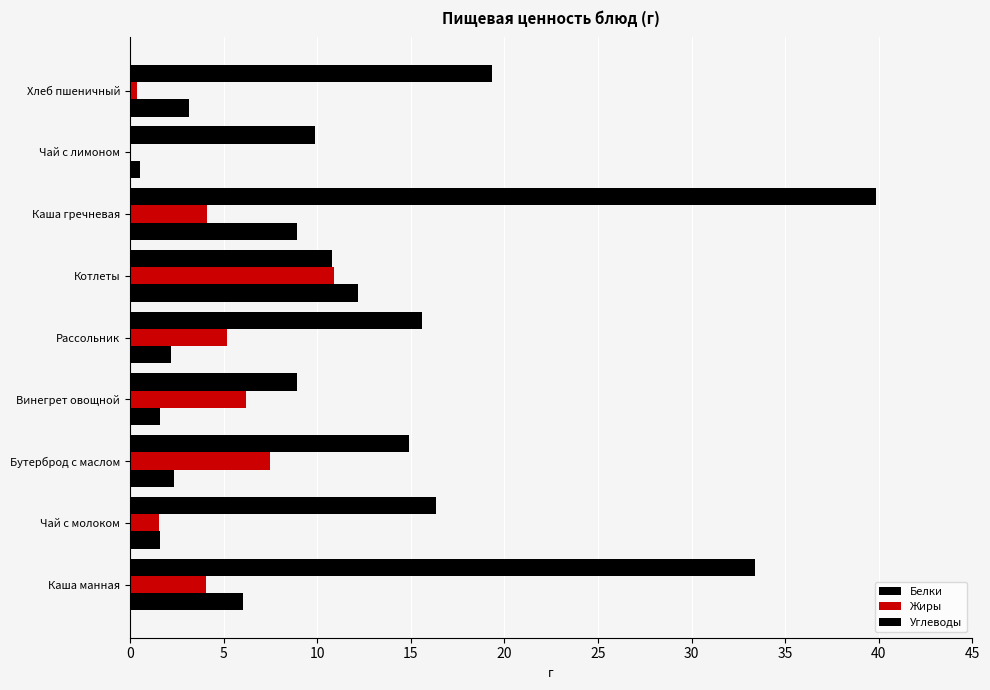

How many data points does each series have?

9